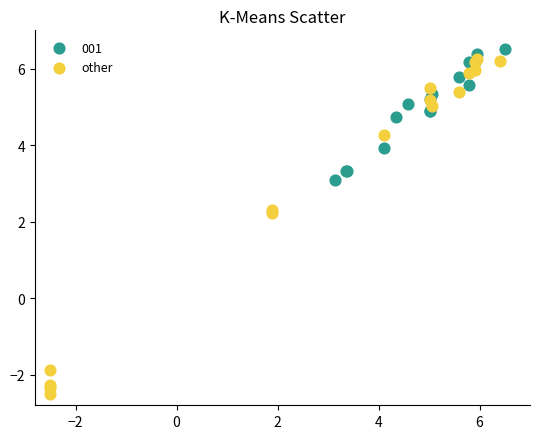

Which series has the widest spread of Y values?

other